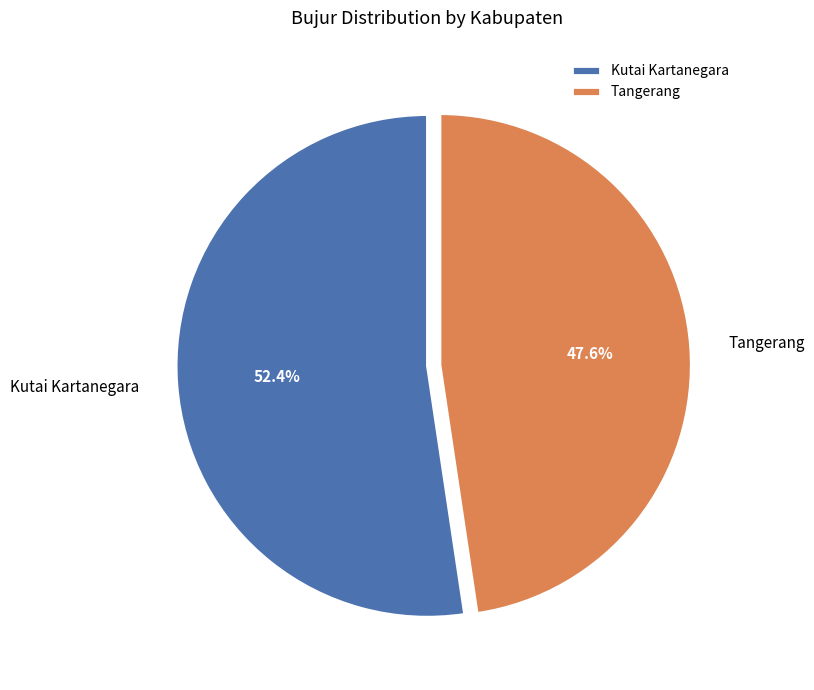

What is the ratio of the value at Kutai Kartanegara to the value at Tangerang?

1.1